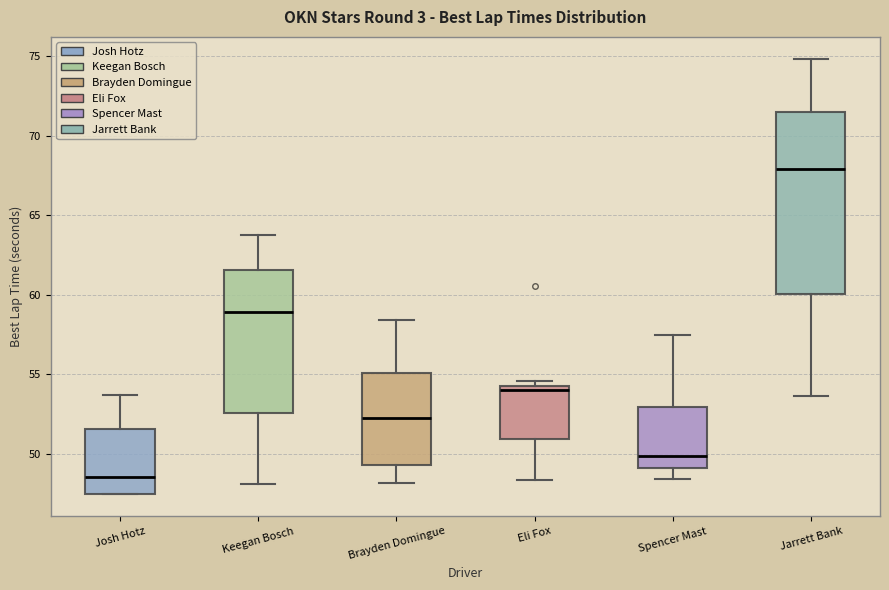

Where is the upper edge of the box for Eli Fox on the y-axis? The values are not printed on the chart, so give them approximately, as read against the axis.

54.5